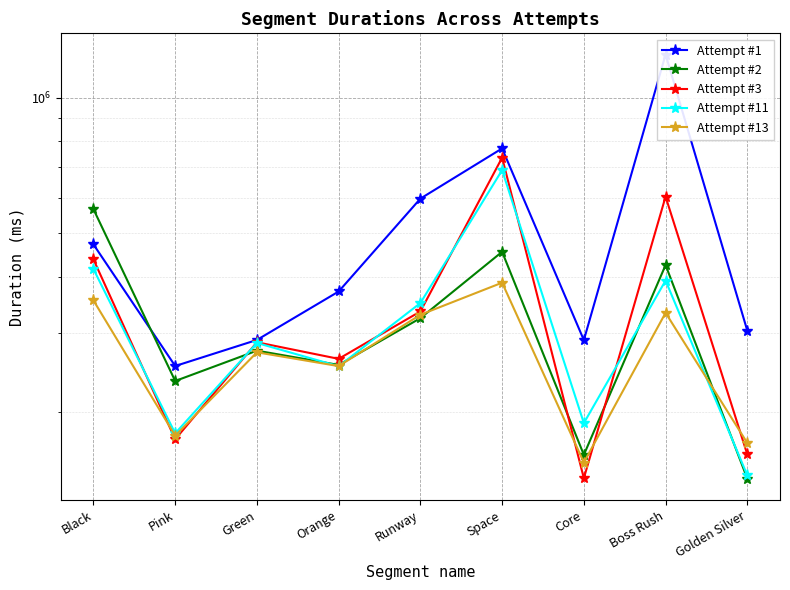

Is the value of Attempt #11 at Golden Silver greater than the value of Attempt #1 at Core?

No